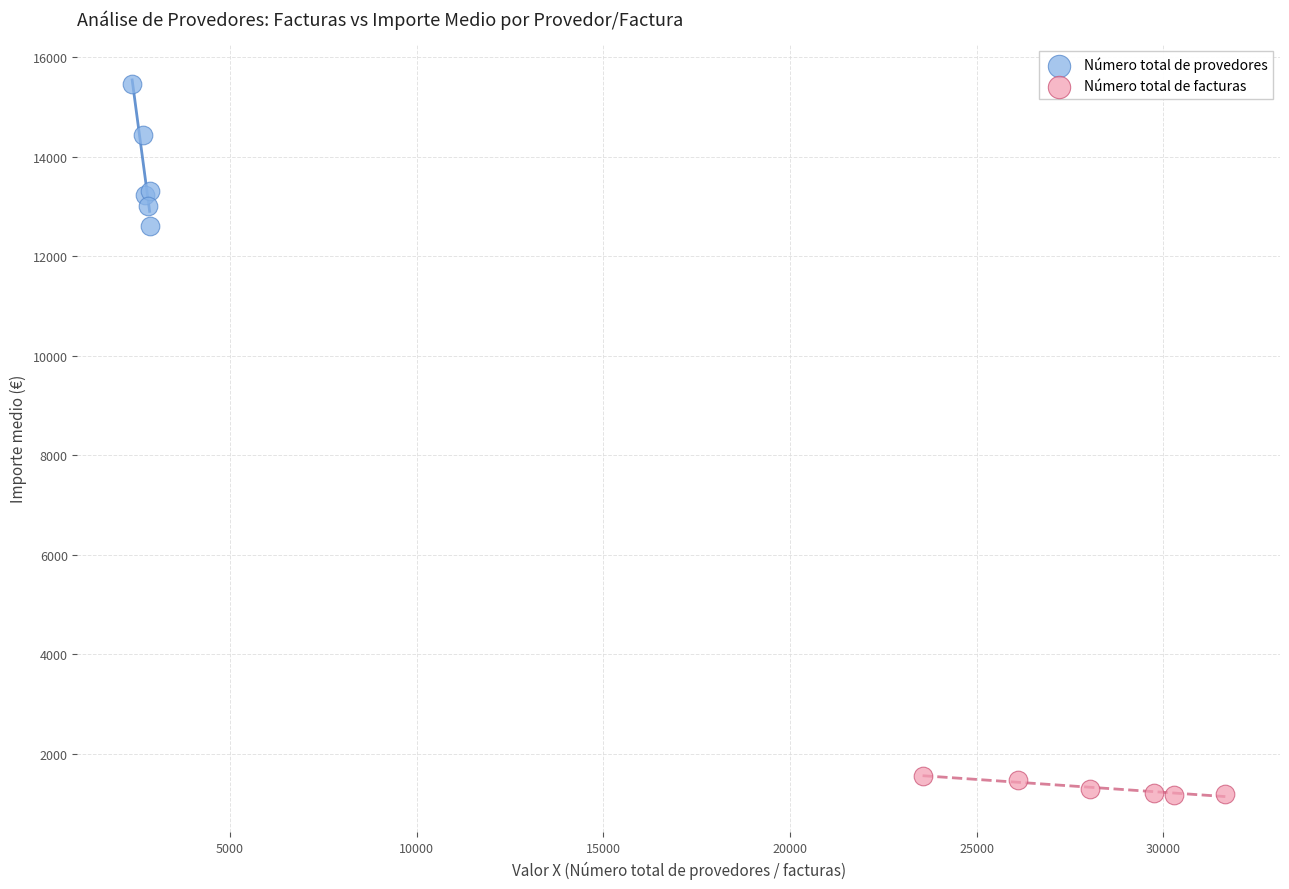

Which series contains the highest Y value?

Número total de provedores